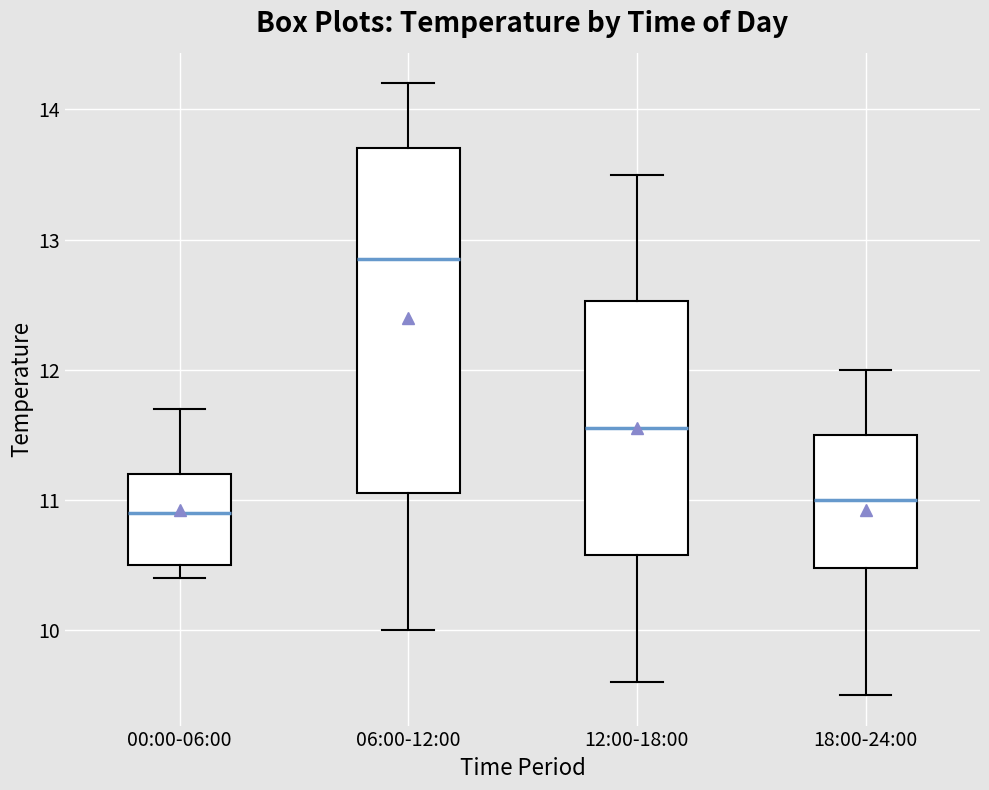

Which box has the highest median line?

06:00-12:00